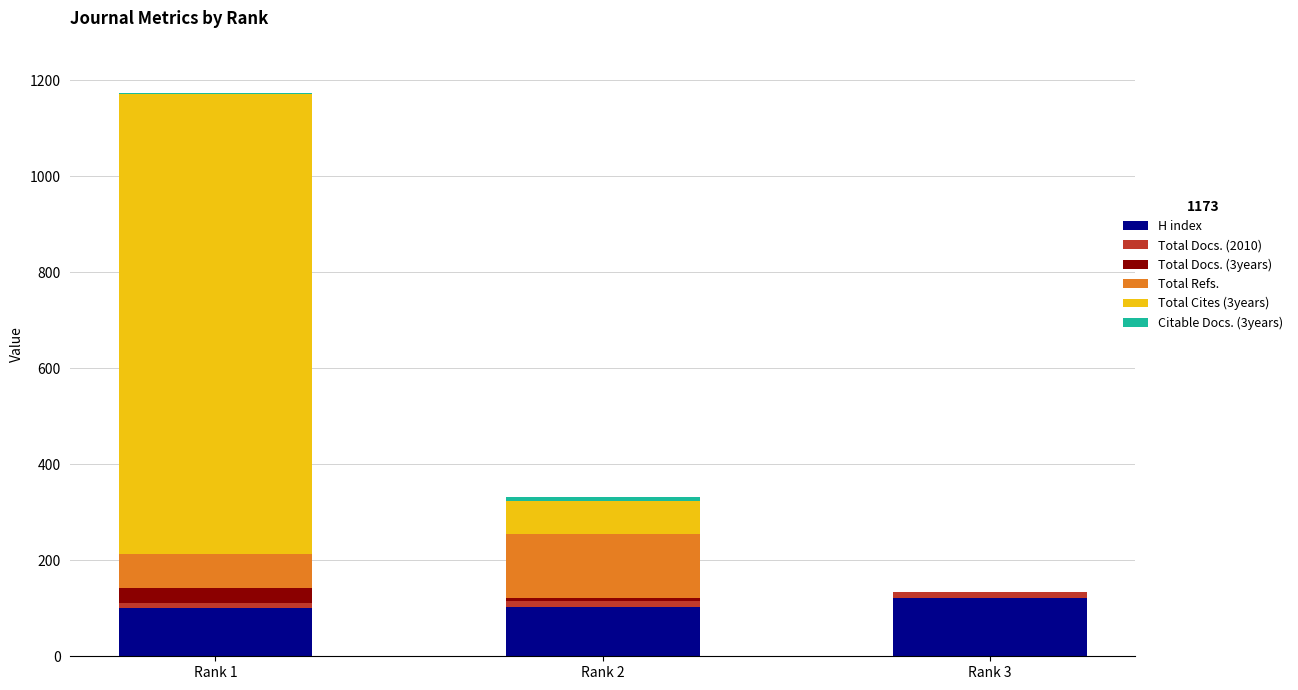

The value of H index at Rank 3 is 42. True or false?

False